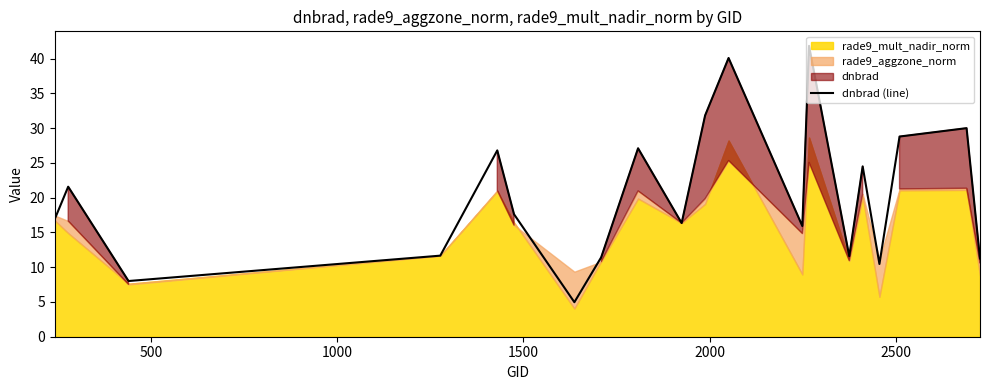

What is the minimum value for dnbrad (line)?

5.0